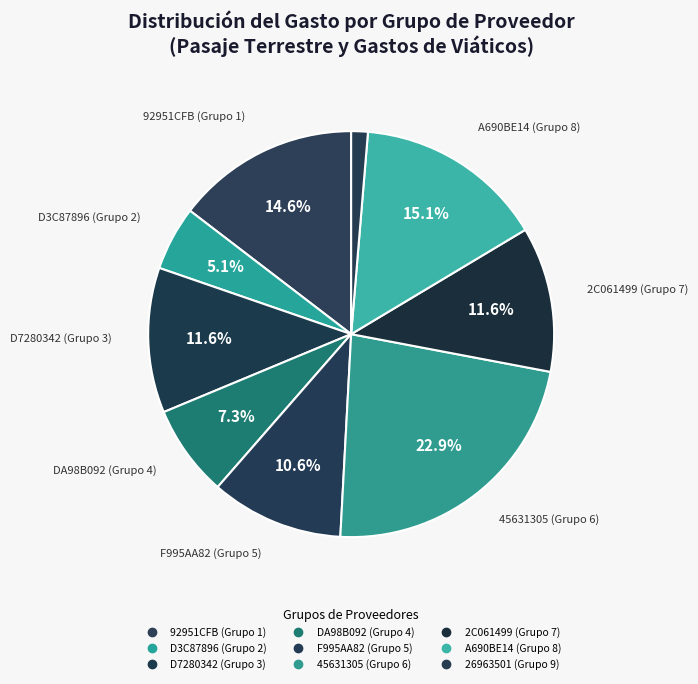

How many segments does this pie chart have?

9